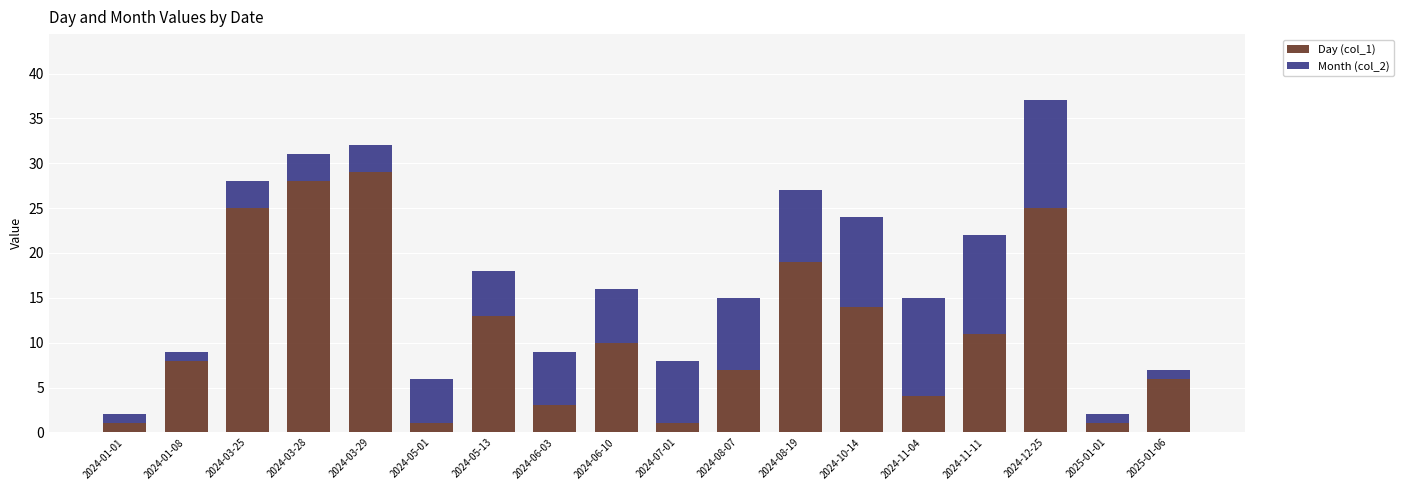

Does the chart contain any negative values?

No